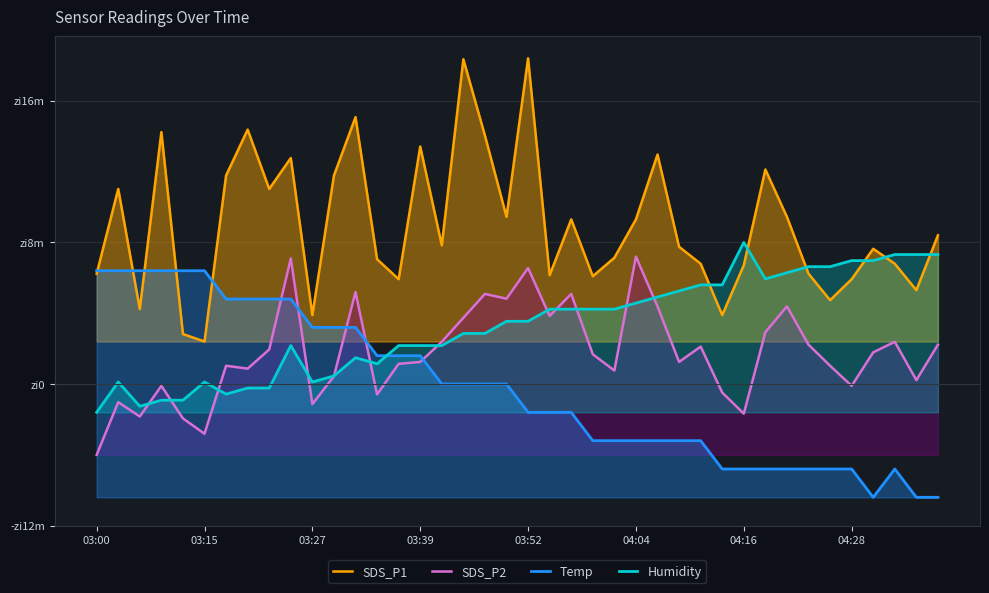

True or false: Temp has a value of 0.4 at 12.

False